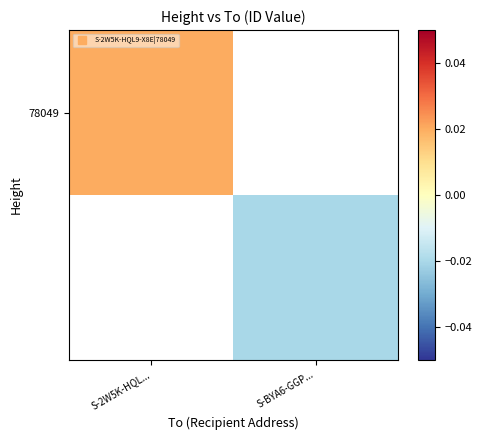

Which series has the largest range (max minus min)?

78049